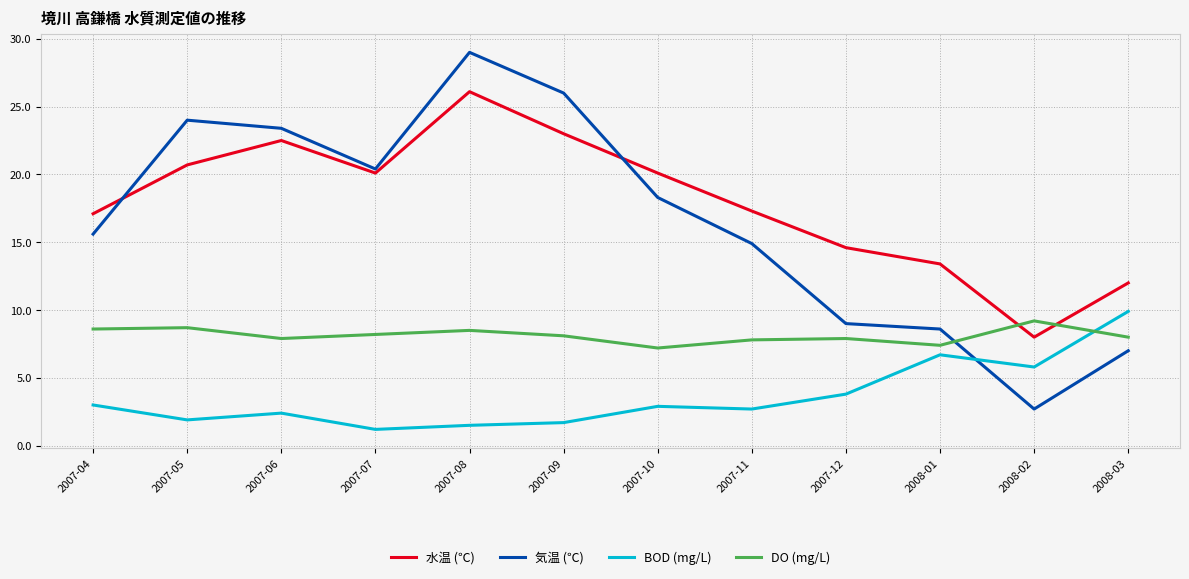

Which series has the widest spread of values?

気温 (℃)